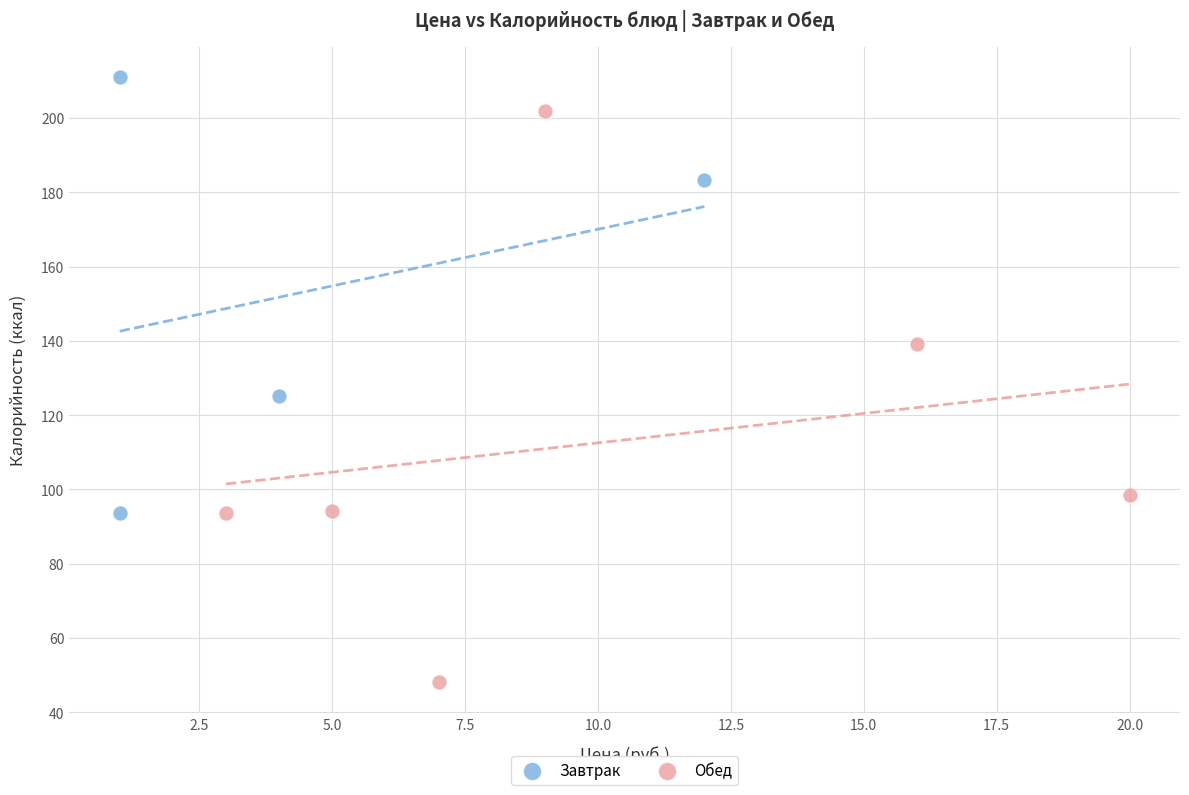

Which series has the largest Y range (max minus min)?

Обед